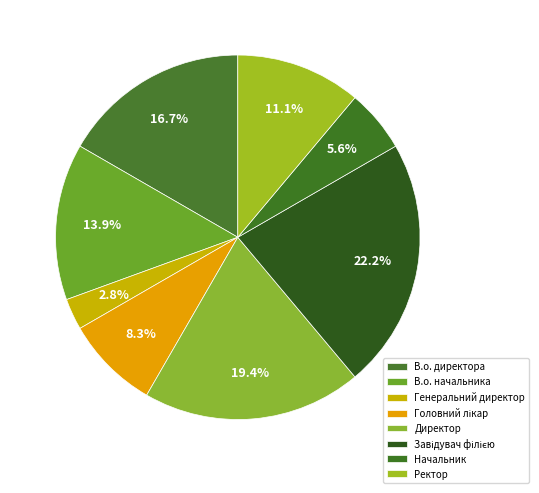

What is the ratio of the value at Директор to the value at В.о. начальника?

1.4